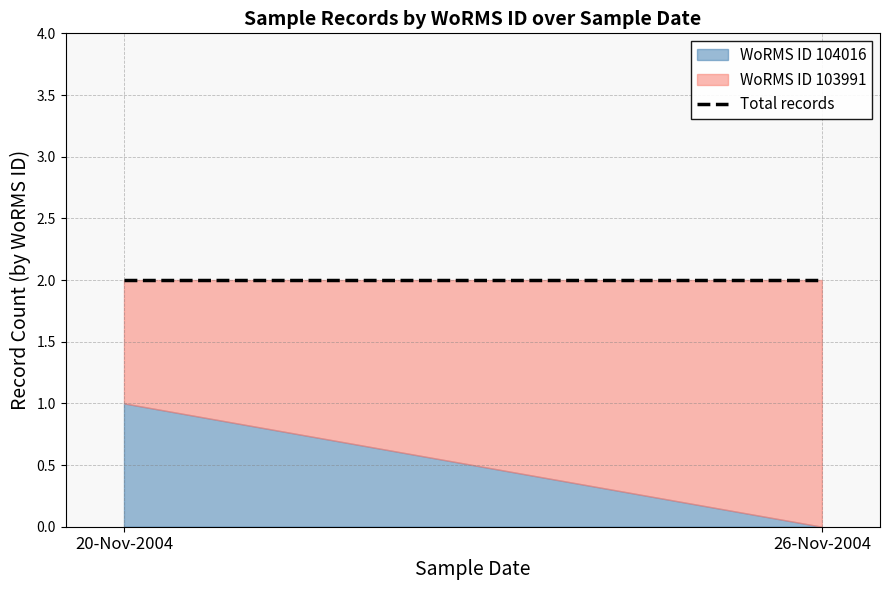

Does the chart display data point markers on the line(s)?

No